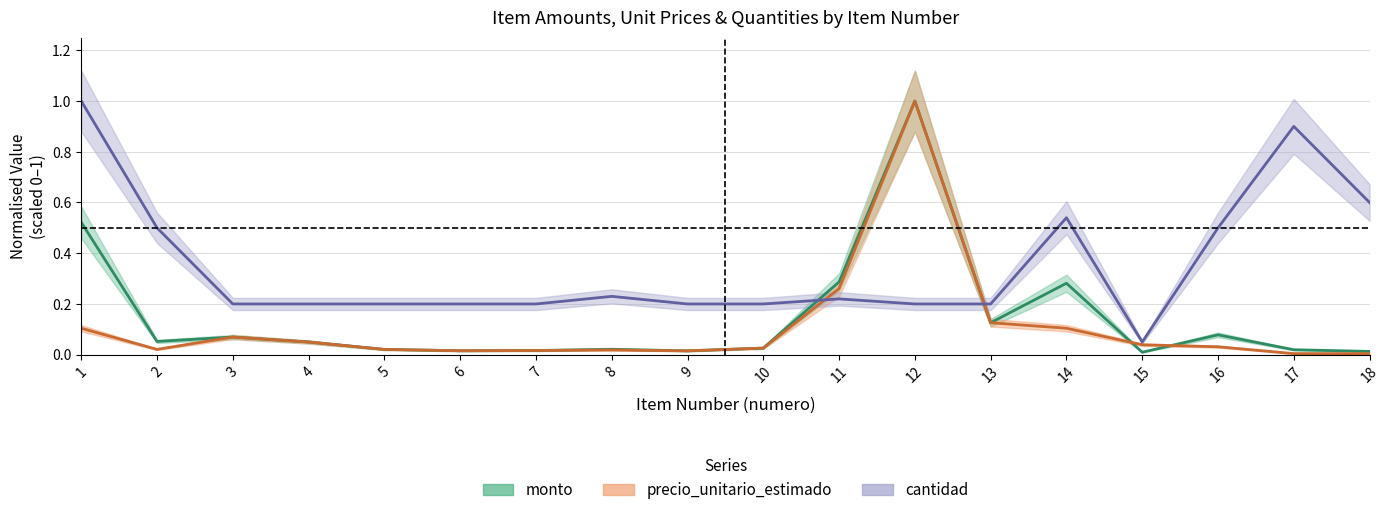

What is the difference between the maximum and minimum values in the cantidad series?

0.9